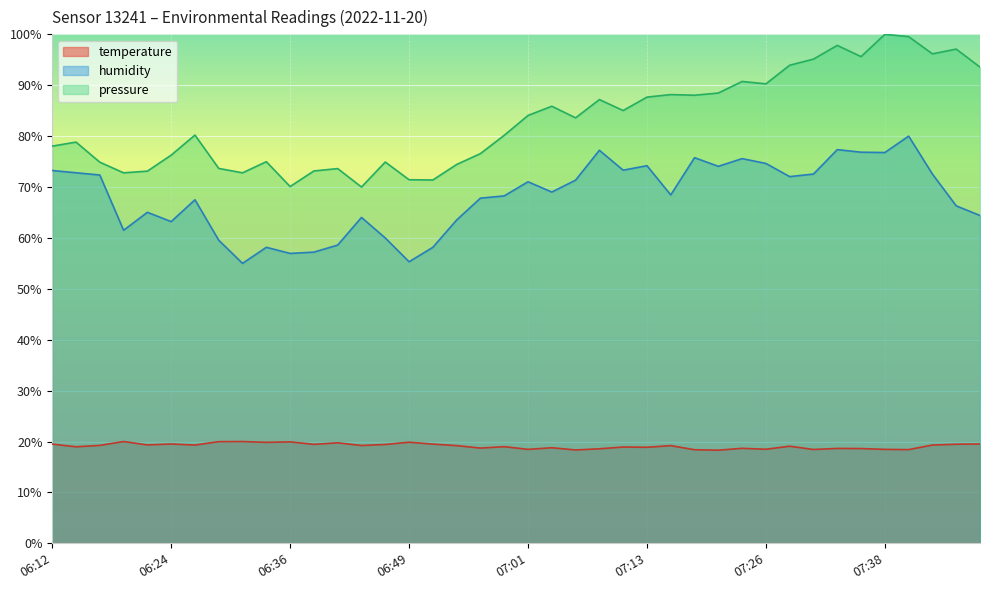

At which category is the sum across all series the highest?

07:40